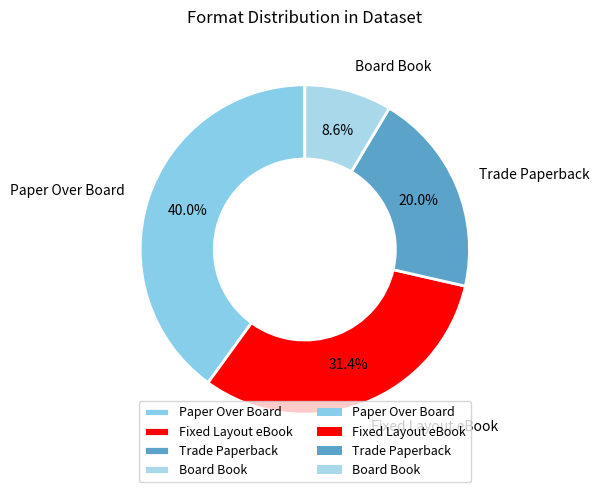

To the nearest percent, what is the average slice percentage?

25%